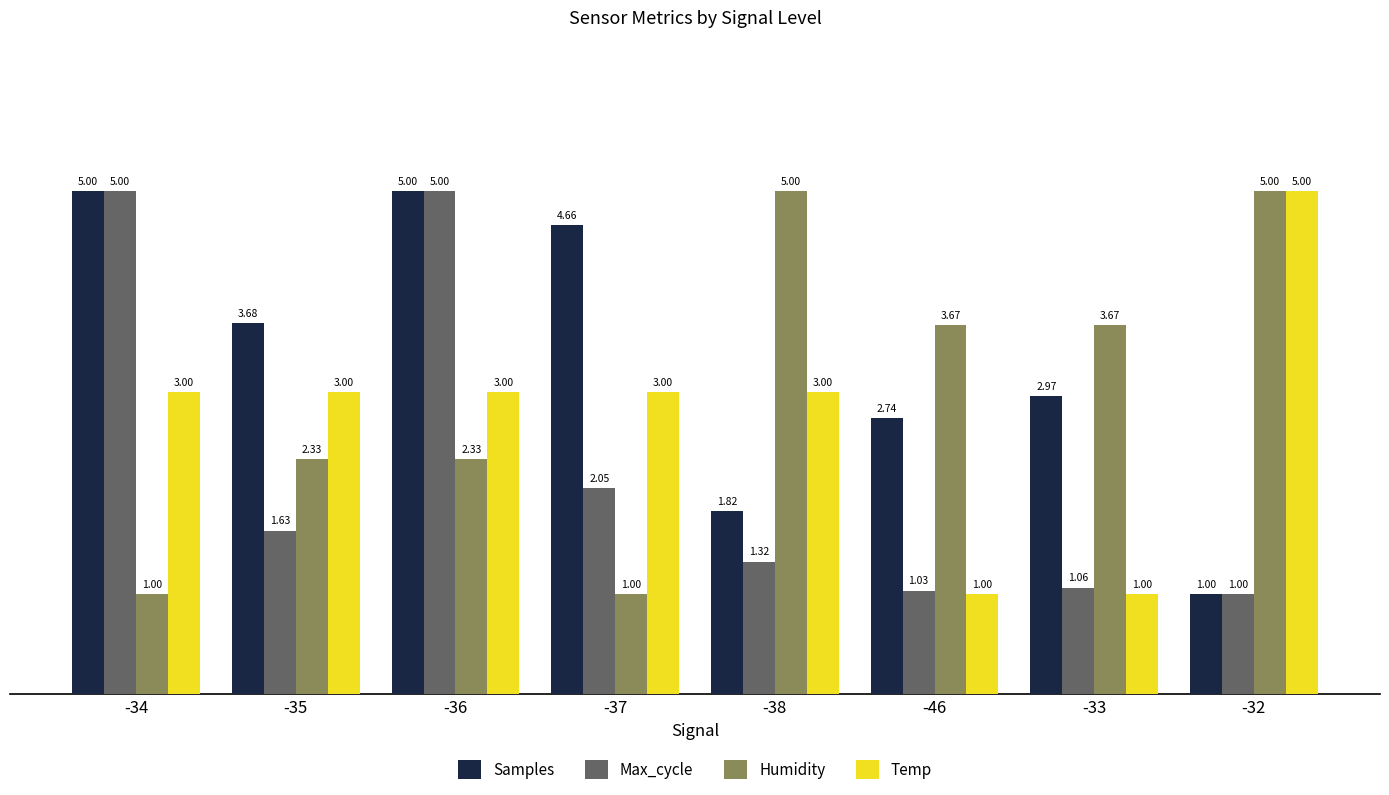

What is the average value of the Samples series?

3.4